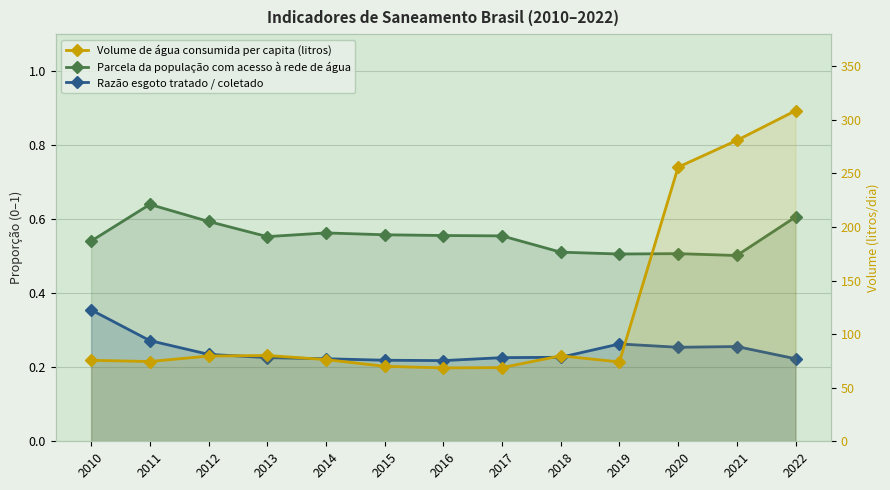

True or false: Volume de água consumida per capita (litros) and Razão esgoto tratado / coletado cross at least once.

False